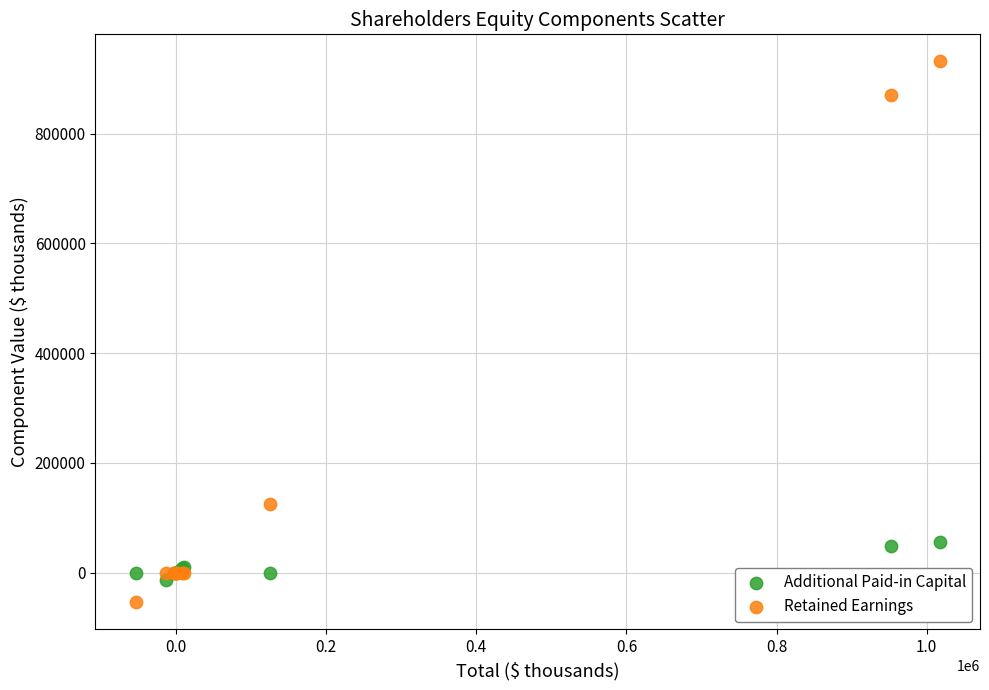

Across all series, what Y value is closest to 438814?

124452